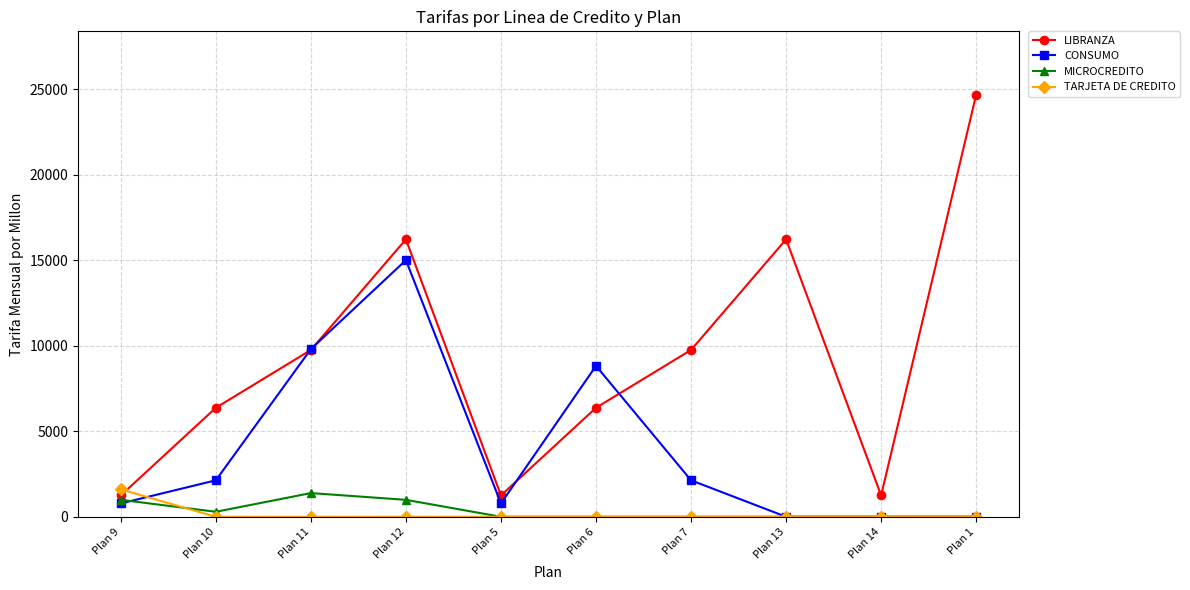

Which series has the largest range (max minus min)?

LIBRANZA